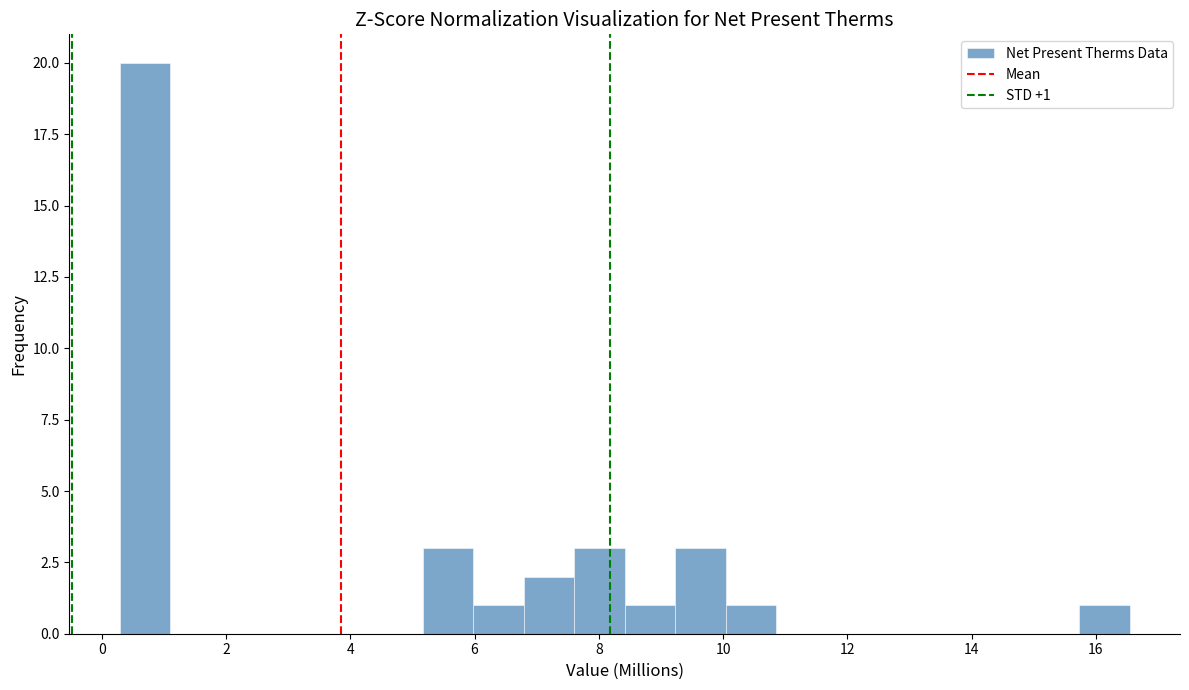

Over which range of the x-axis is the bar tallest?

0.2 to 1.2